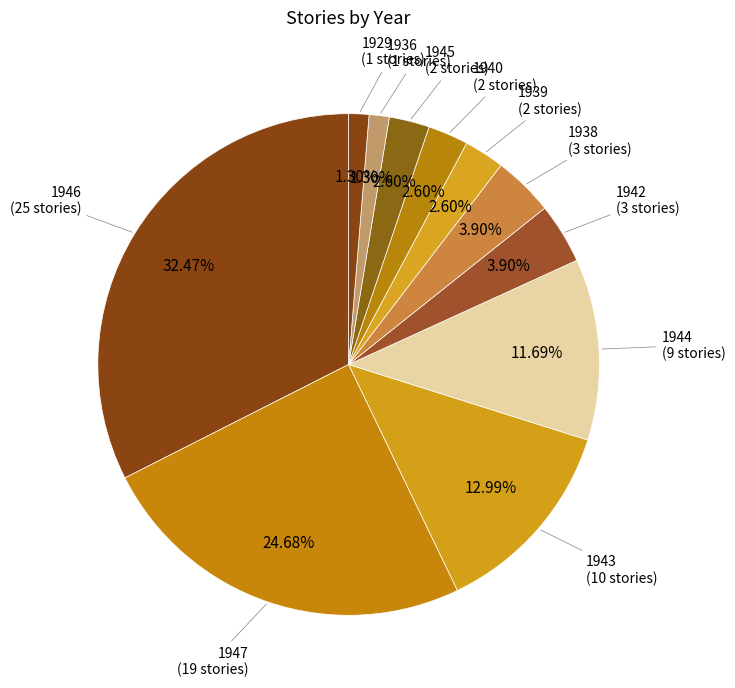

Between 1942 and 1943, which is larger?

1943